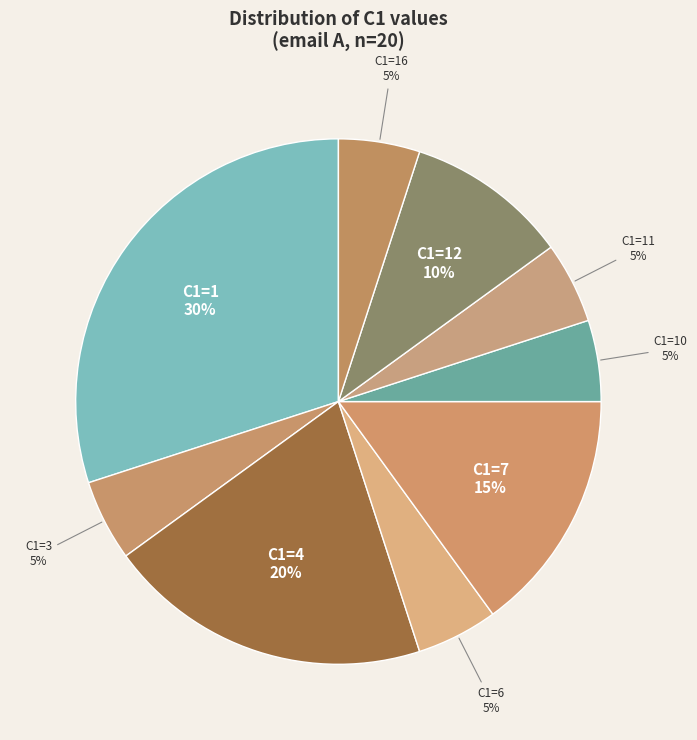

How many slices are in this pie chart?

9